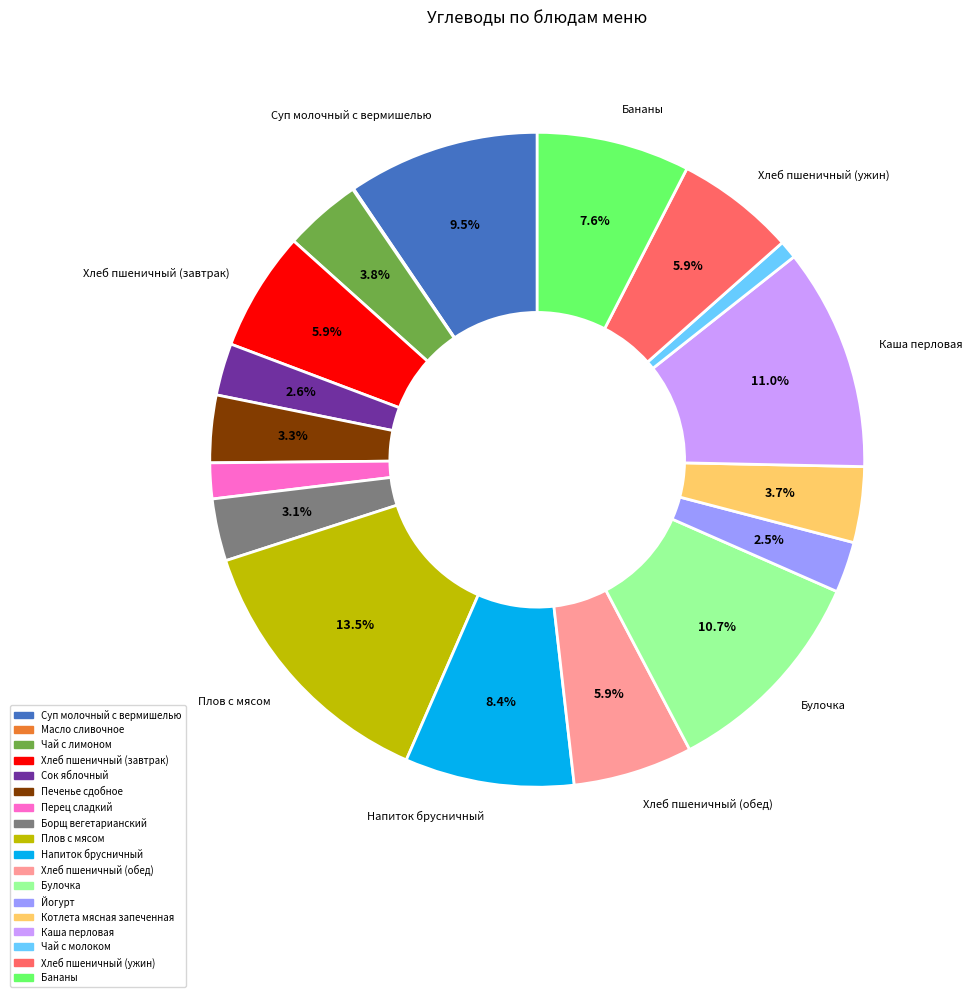

Is there any slice that represents more than half of the pie?

No